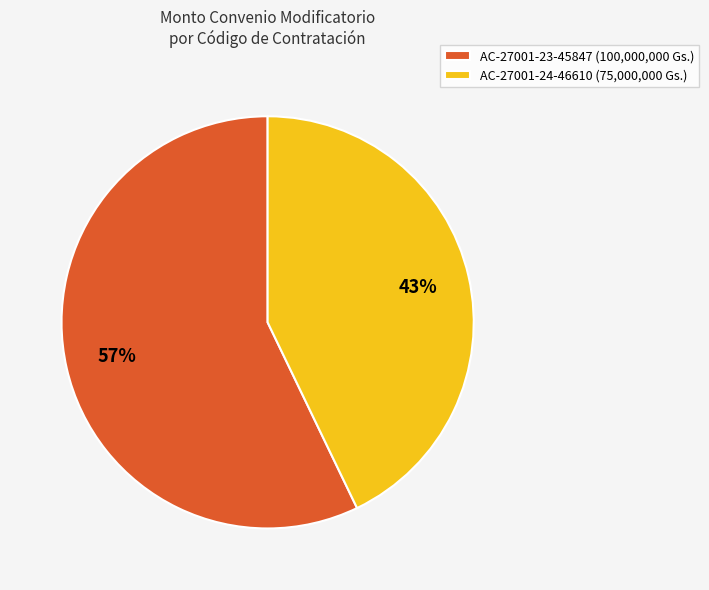

To the nearest percent, what percentage of the pie is AC-27001-23-45847?

57%